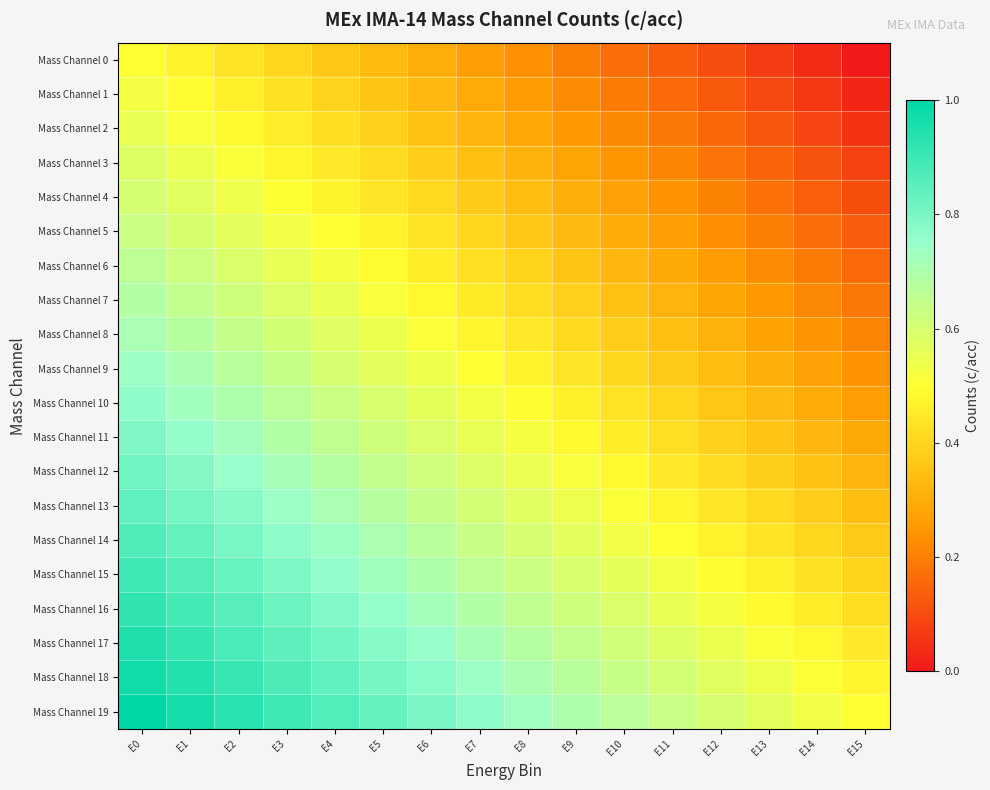

Reading right to left, list all the values displayed in this chart.

Mass Channel 0: E15=0.0	E14=0.0	E13=0.1	E12=0.1	E11=0.1	E10=0.2	E9=0.2	E8=0.2	E7=0.3	E6=0.3	E5=0.3	E4=0.4	E3=0.4	E2=0.4	E1=0.5	E0=0.5
Mass Channel 1: E15=0.0	E14=0.1	E13=0.1	E12=0.1	E11=0.2	E10=0.2	E9=0.2	E8=0.3	E7=0.3	E6=0.3	E5=0.4	E4=0.4	E3=0.4	E2=0.5	E1=0.5	E0=0.5
Mass Channel 2: E15=0.1	E14=0.1	E13=0.1	E12=0.2	E11=0.2	E10=0.2	E9=0.3	E8=0.3	E7=0.3	E6=0.4	E5=0.4	E4=0.4	E3=0.5	E2=0.5	E1=0.5	E0=0.6
Mass Channel 3: E15=0.1	E14=0.1	E13=0.1	E12=0.2	E11=0.2	E10=0.2	E9=0.3	E8=0.3	E7=0.3	E6=0.4	E5=0.4	E4=0.4	E3=0.5	E2=0.5	E1=0.5	E0=0.6
Mass Channel 4: E15=0.1	E14=0.1	E13=0.2	E12=0.2	E11=0.2	E10=0.3	E9=0.3	E8=0.3	E7=0.4	E6=0.4	E5=0.4	E4=0.5	E3=0.5	E2=0.5	E1=0.6	E0=0.6
Mass Channel 5: E15=0.1	E14=0.2	E13=0.2	E12=0.2	E11=0.3	E10=0.3	E9=0.3	E8=0.4	E7=0.4	E6=0.4	E5=0.5	E4=0.5	E3=0.5	E2=0.6	E1=0.6	E0=0.6
Mass Channel 6: E15=0.2	E14=0.2	E13=0.2	E12=0.3	E11=0.3	E10=0.3	E9=0.4	E8=0.4	E7=0.4	E6=0.5	E5=0.5	E4=0.5	E3=0.6	E2=0.6	E1=0.6	E0=0.7
Mass Channel 7: E15=0.2	E14=0.2	E13=0.3	E12=0.3	E11=0.3	E10=0.4	E9=0.4	E8=0.4	E7=0.5	E6=0.5	E5=0.5	E4=0.6	E3=0.6	E2=0.6	E1=0.7	E0=0.7
Mass Channel 8: E15=0.2	E14=0.2	E13=0.3	E12=0.3	E11=0.3	E10=0.4	E9=0.4	E8=0.4	E7=0.5	E6=0.5	E5=0.5	E4=0.6	E3=0.6	E2=0.6	E1=0.7	E0=0.7
Mass Channel 9: E15=0.2	E14=0.3	E13=0.3	E12=0.3	E11=0.4	E10=0.4	E9=0.4	E8=0.5	E7=0.5	E6=0.5	E5=0.6	E4=0.6	E3=0.6	E2=0.7	E1=0.7	E0=0.7
Mass Channel 10: E15=0.3	E14=0.3	E13=0.3	E12=0.4	E11=0.4	E10=0.4	E9=0.5	E8=0.5	E7=0.5	E6=0.6	E5=0.6	E4=0.6	E3=0.7	E2=0.7	E1=0.7	E0=0.8
Mass Channel 11: E15=0.3	E14=0.3	E13=0.4	E12=0.4	E11=0.4	E10=0.5	E9=0.5	E8=0.5	E7=0.6	E6=0.6	E5=0.6	E4=0.7	E3=0.7	E2=0.7	E1=0.8	E0=0.8
Mass Channel 12: E15=0.3	E14=0.3	E13=0.4	E12=0.4	E11=0.4	E10=0.5	E9=0.5	E8=0.5	E7=0.6	E6=0.6	E5=0.6	E4=0.7	E3=0.7	E2=0.7	E1=0.8	E0=0.8
Mass Channel 13: E15=0.3	E14=0.4	E13=0.4	E12=0.4	E11=0.5	E10=0.5	E9=0.5	E8=0.6	E7=0.6	E6=0.6	E5=0.7	E4=0.7	E3=0.7	E2=0.8	E1=0.8	E0=0.8
Mass Channel 14: E15=0.4	E14=0.4	E13=0.4	E12=0.5	E11=0.5	E10=0.5	E9=0.6	E8=0.6	E7=0.6	E6=0.7	E5=0.7	E4=0.7	E3=0.8	E2=0.8	E1=0.8	E0=0.9
Mass Channel 15: E15=0.4	E14=0.4	E13=0.5	E12=0.5	E11=0.5	E10=0.6	E9=0.6	E8=0.6	E7=0.7	E6=0.7	E5=0.7	E4=0.8	E3=0.8	E2=0.8	E1=0.9	E0=0.9
Mass Channel 16: E15=0.4	E14=0.5	E13=0.5	E12=0.5	E11=0.6	E10=0.6	E9=0.6	E8=0.7	E7=0.7	E6=0.7	E5=0.8	E4=0.8	E3=0.8	E2=0.9	E1=0.9	E0=0.9
Mass Channel 17: E15=0.4	E14=0.5	E13=0.5	E12=0.5	E11=0.6	E10=0.6	E9=0.6	E8=0.7	E7=0.7	E6=0.7	E5=0.8	E4=0.8	E3=0.8	E2=0.9	E1=0.9	E0=0.9
Mass Channel 18: E15=0.5	E14=0.5	E13=0.5	E12=0.6	E11=0.6	E10=0.6	E9=0.7	E8=0.7	E7=0.7	E6=0.8	E5=0.8	E4=0.8	E3=0.9	E2=0.9	E1=0.9	E0=1.0
Mass Channel 19: E15=0.5	E14=0.5	E13=0.6	E12=0.6	E11=0.6	E10=0.7	E9=0.7	E8=0.7	E7=0.8	E6=0.8	E5=0.8	E4=0.9	E3=0.9	E2=0.9	E1=1.0	E0=1.0